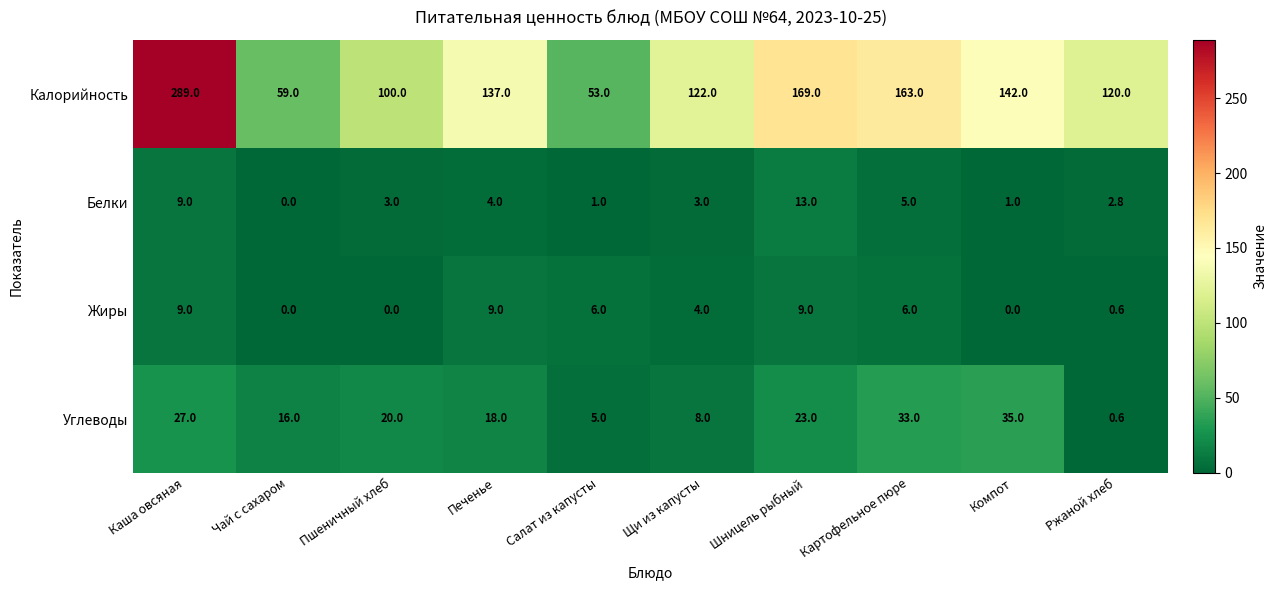

Which series has the widest spread of values?

Калорийность